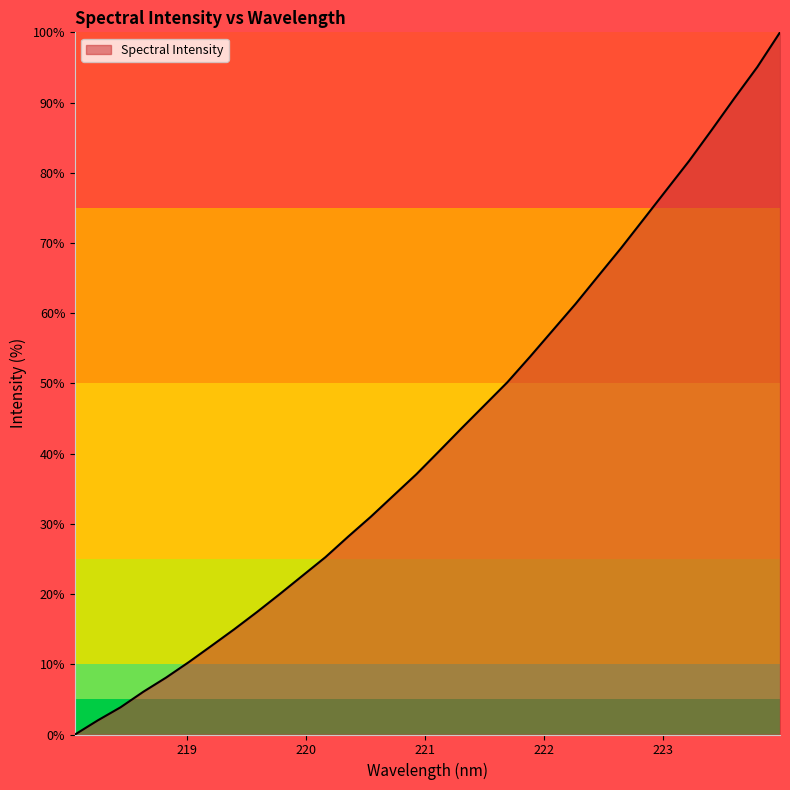

Does the chart have visible grid lines?

No